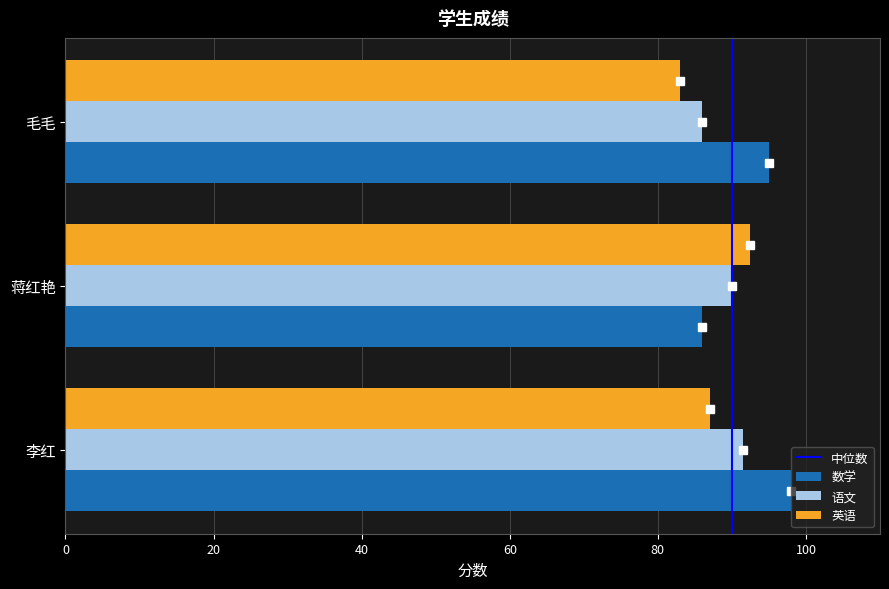

Which series has the widest spread of values?

数学